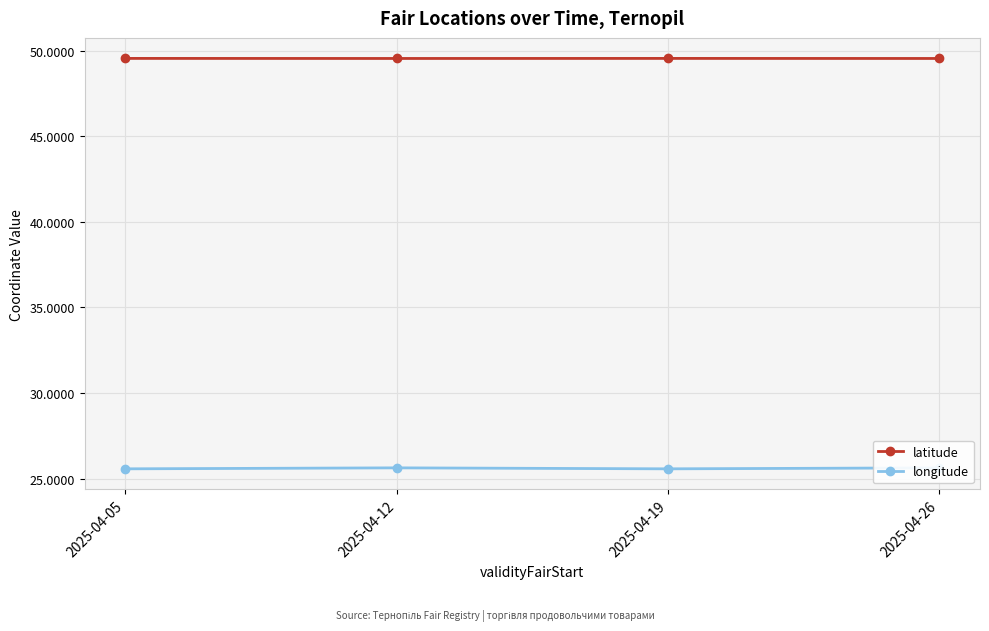

Rank the series by their average value, from lowest to highest.

longitude, latitude